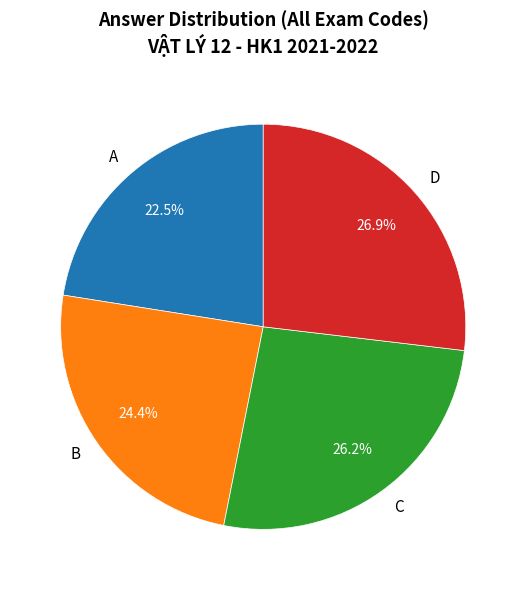

Rank the categories by value from highest to lowest.

D, C, B, A